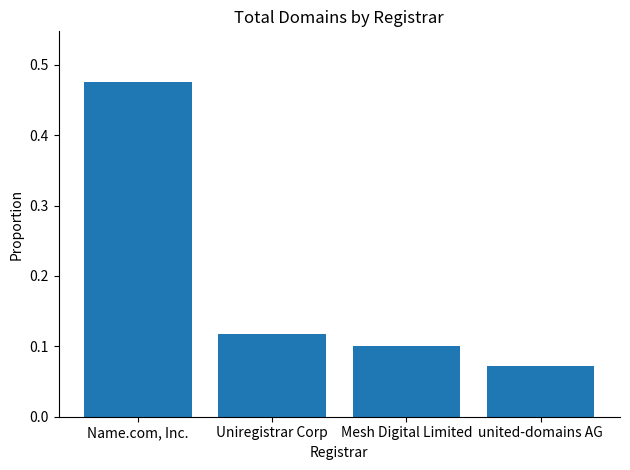

How many values are between 0 and 1?

4